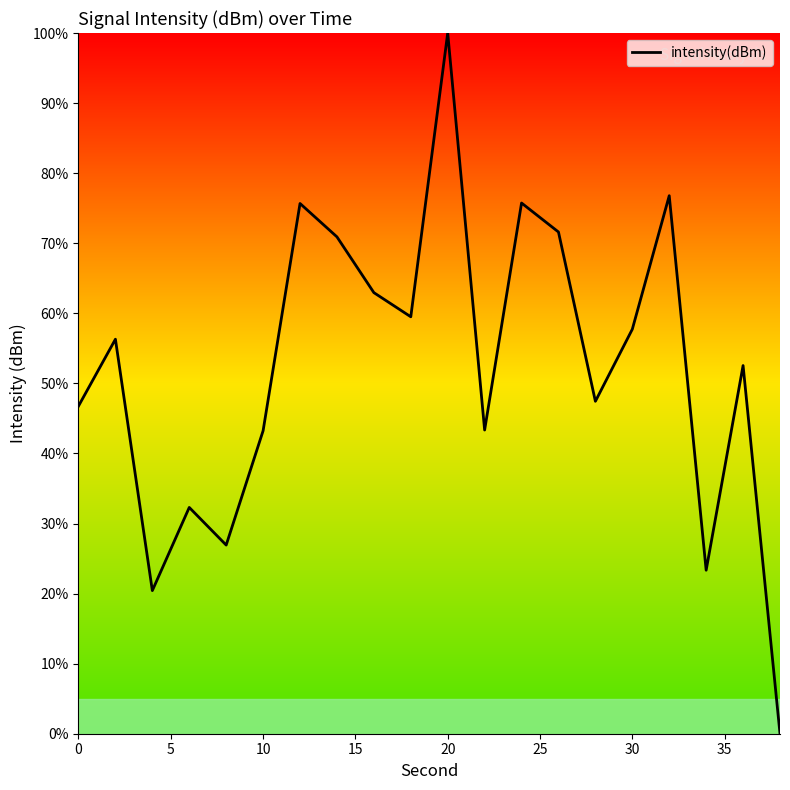

What is the difference between the maximum and minimum values?

100.0